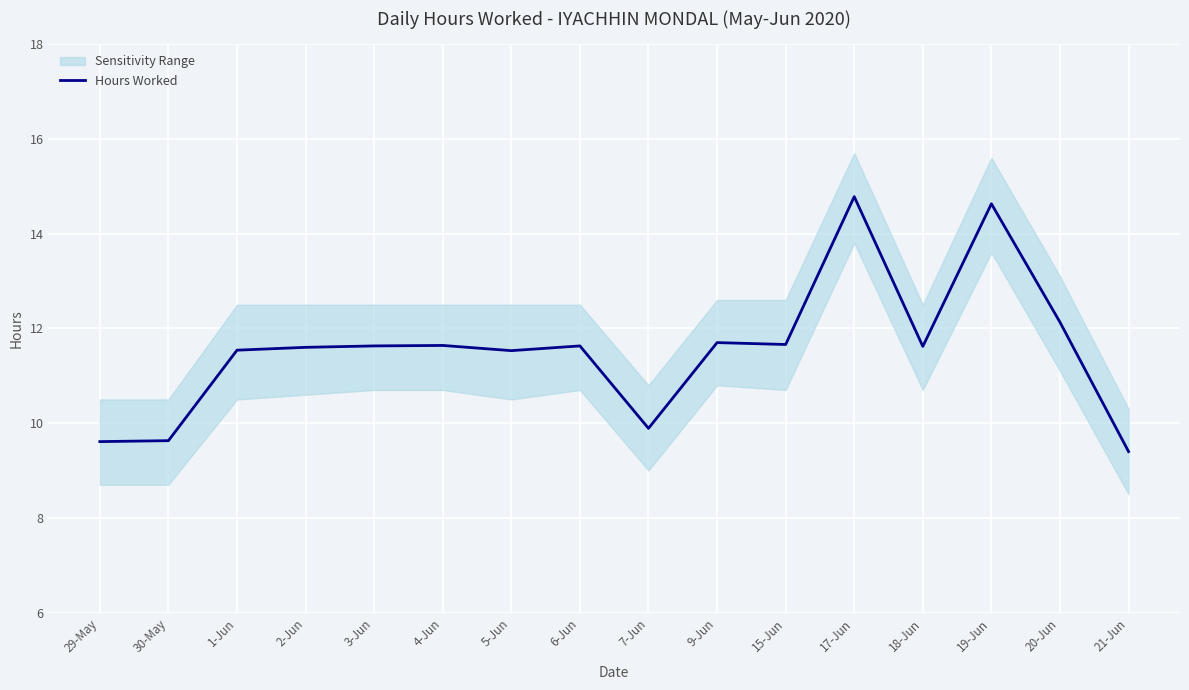

What position from the right is 5-Jun?

10